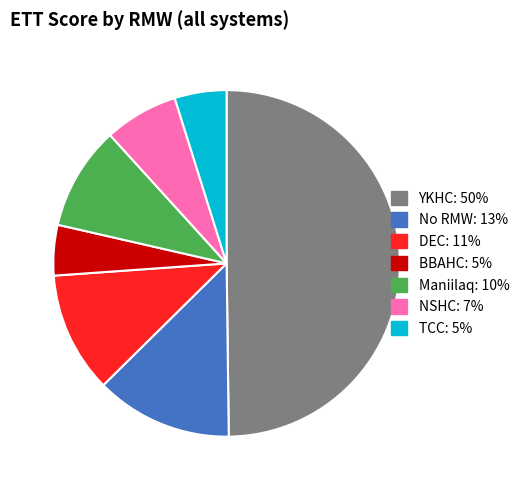

Is there any slice that represents more than half of the pie?

No